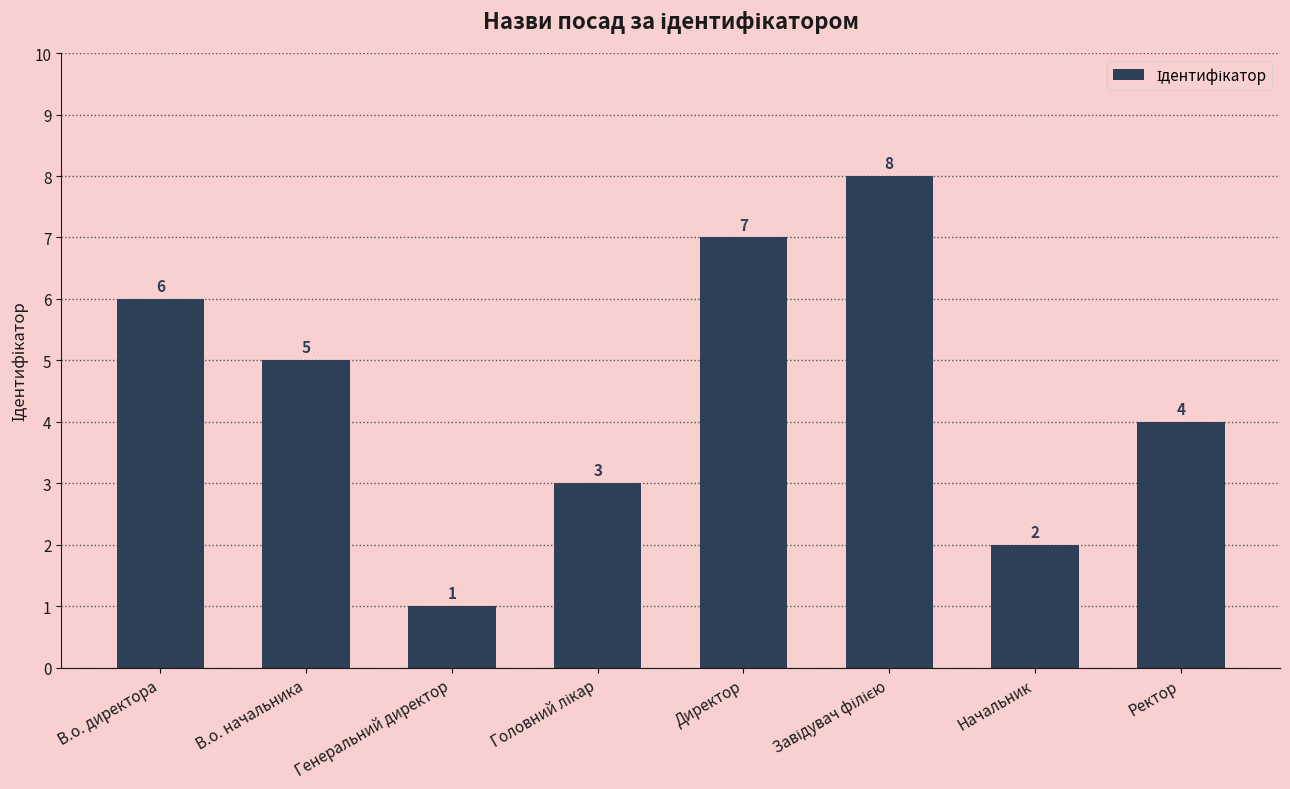

Is it true that the value at В.о. директора is 6?

True